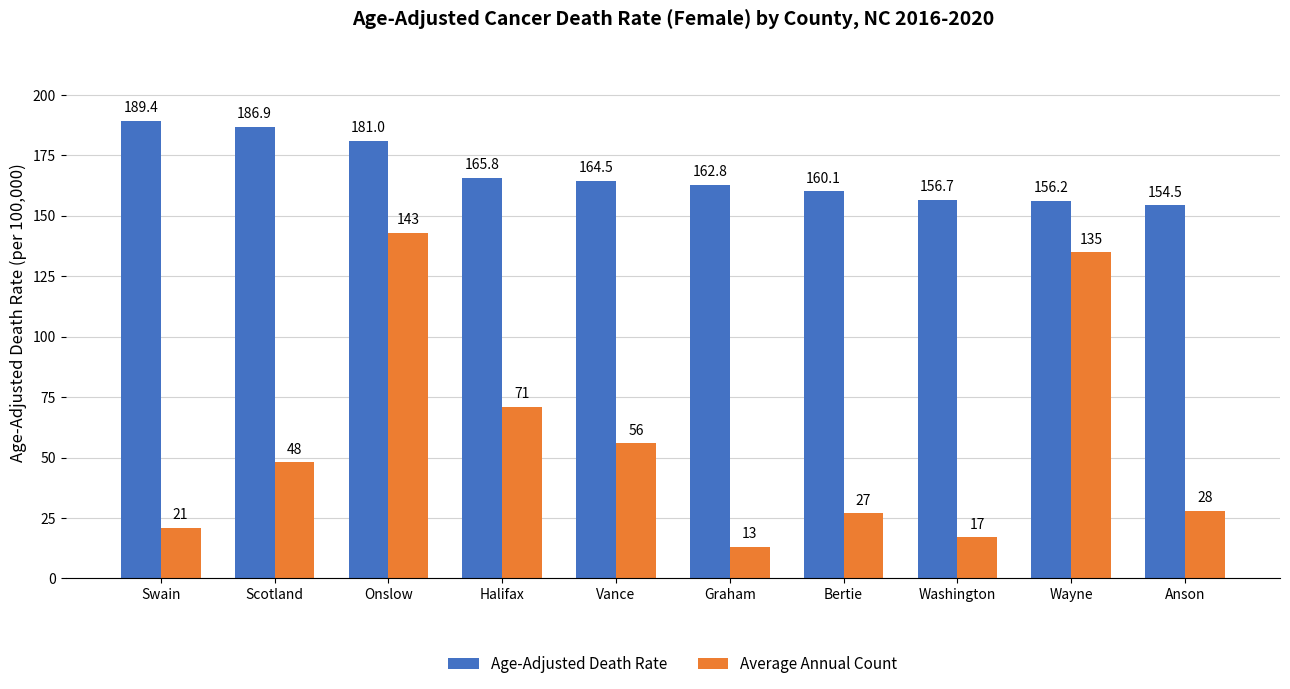

What is the maximum value for Age-Adjusted Death Rate?

189.4